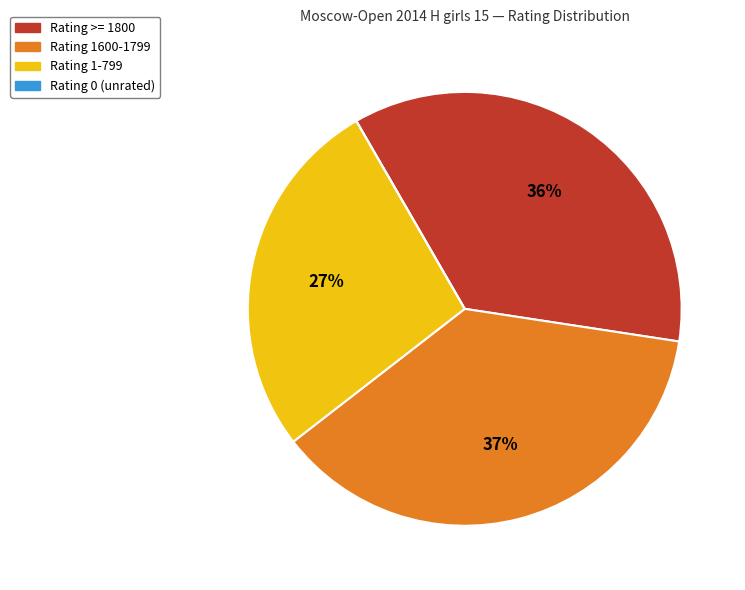

Is there a majority slice in this chart?

No